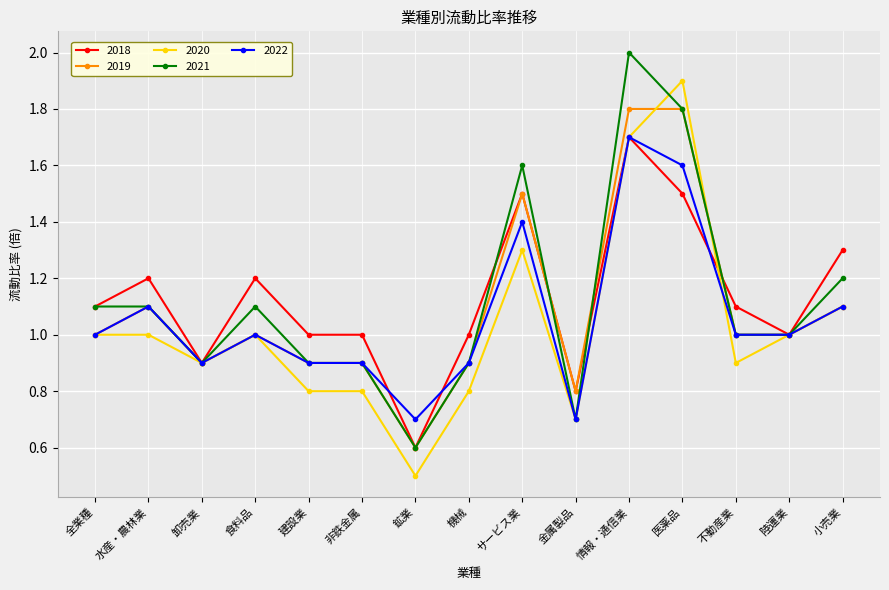

True or false: 2018 has a value of 1.5 at 医薬品.

True